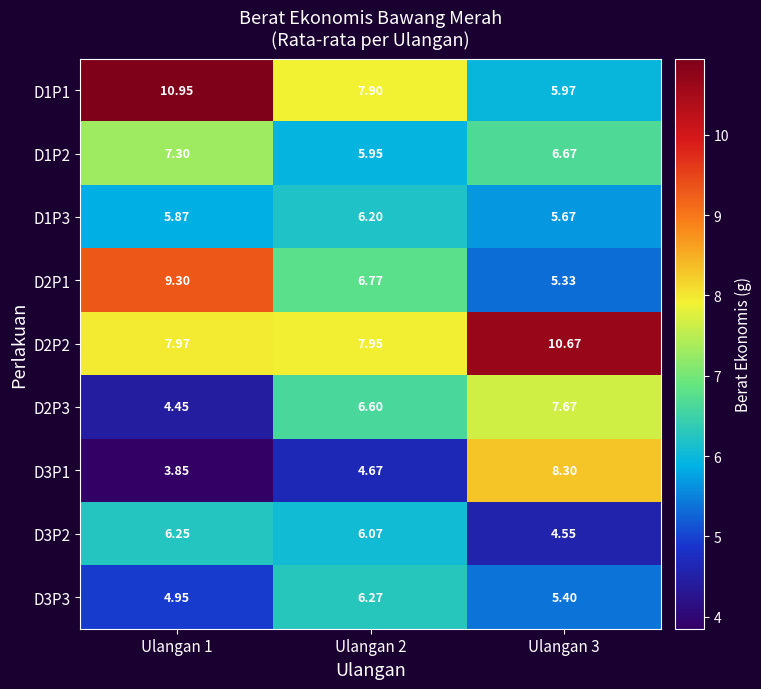

At how many categories does at least one series exceed 8?

2